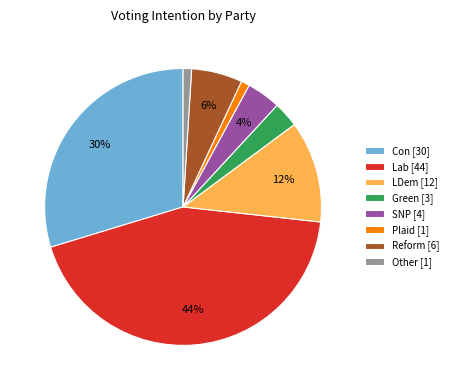

How many segments does this pie chart have?

8